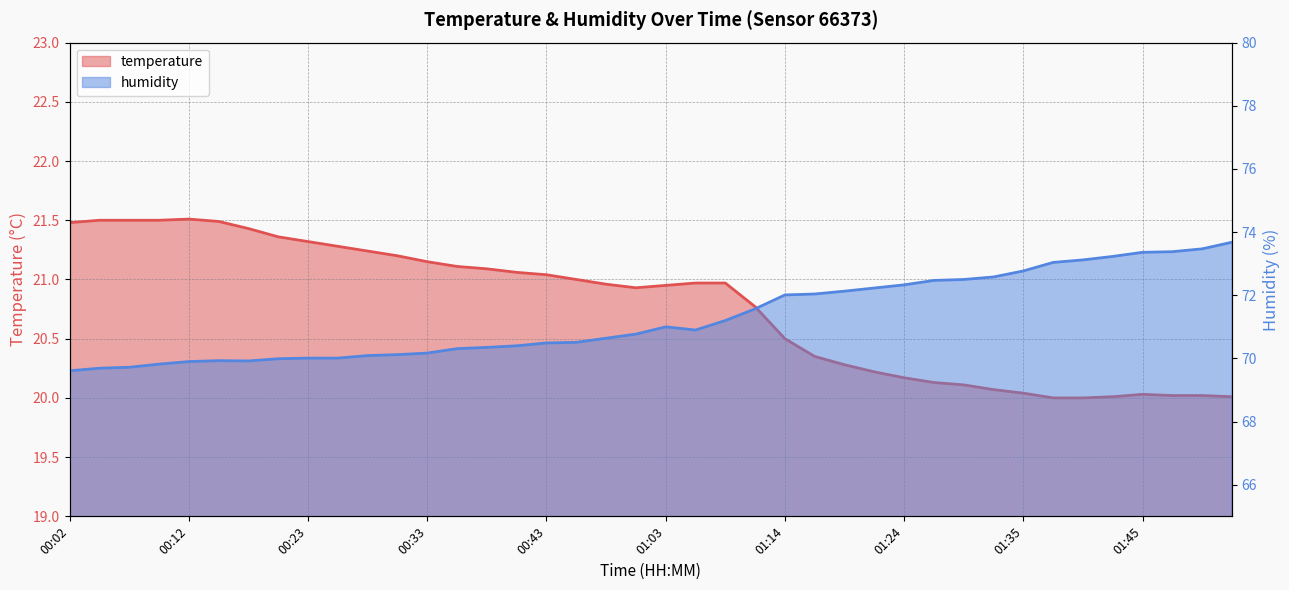

List the series in order of their peak value, lowest first.

temperature, humidity